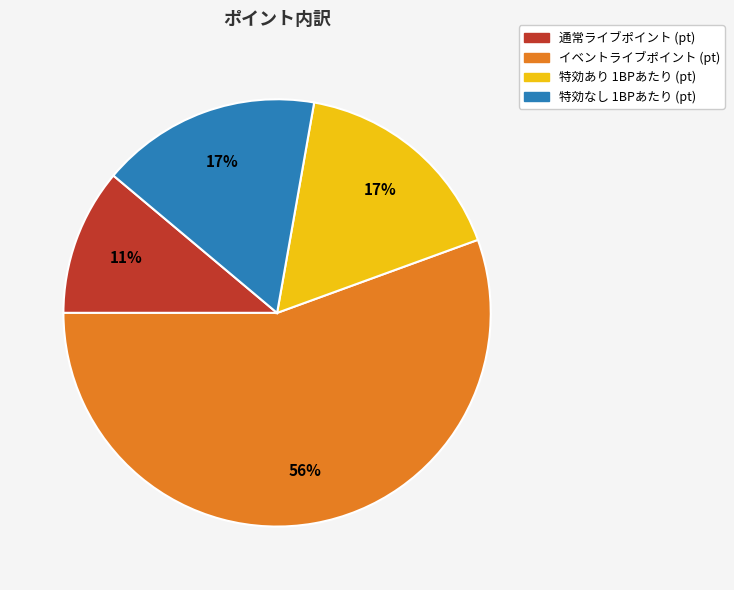

To the nearest percent, what portion does 特効なし 1BPあたり (pt) represent?

17%